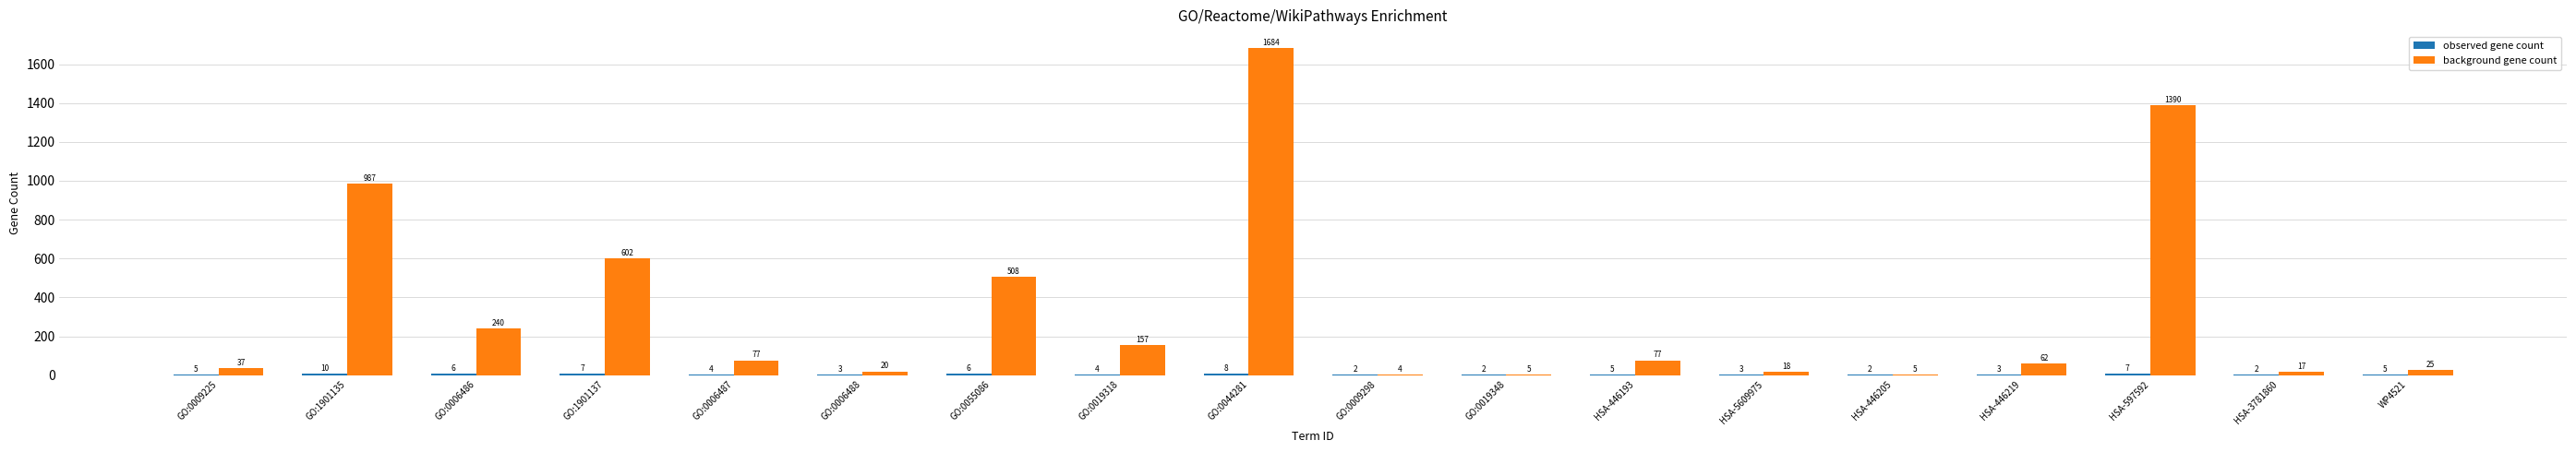

What is the total value across all series at GO:0019348?

7